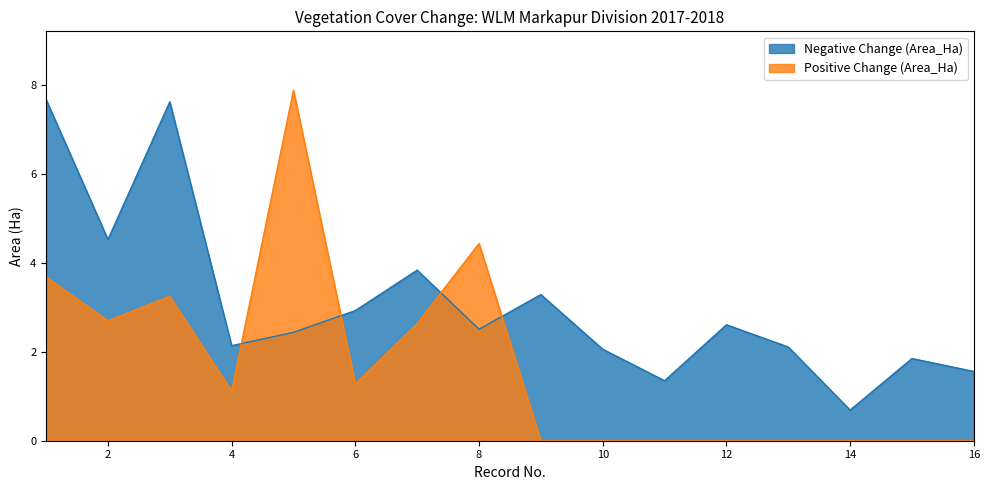

Rank the series by their average value, from highest to lowest.

Negative Change (Area_Ha), Positive Change (Area_Ha)